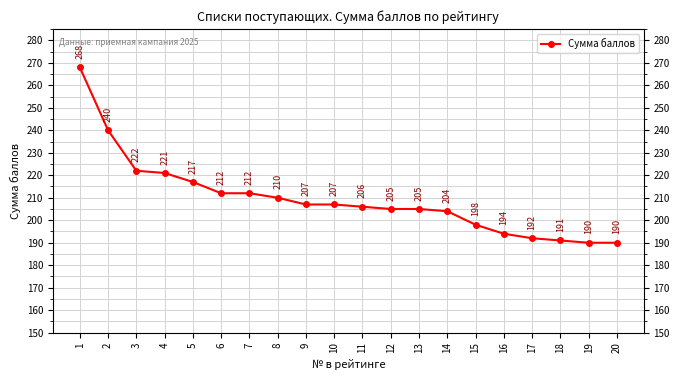

What is the sum of all values?

4191